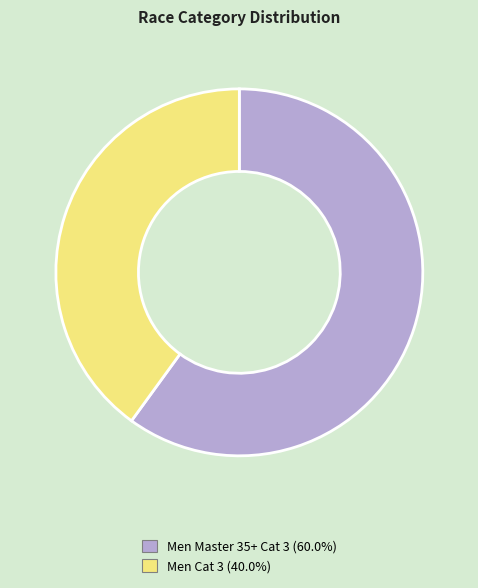

What is the largest slice in the pie chart?

Men Master 35+ Cat 3